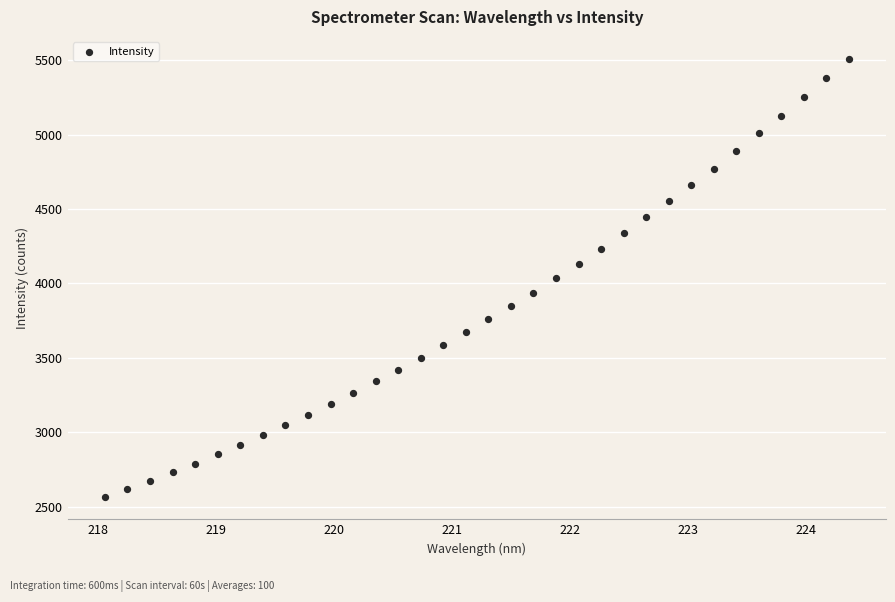

What is the range of X values (max minus min)?

6.3